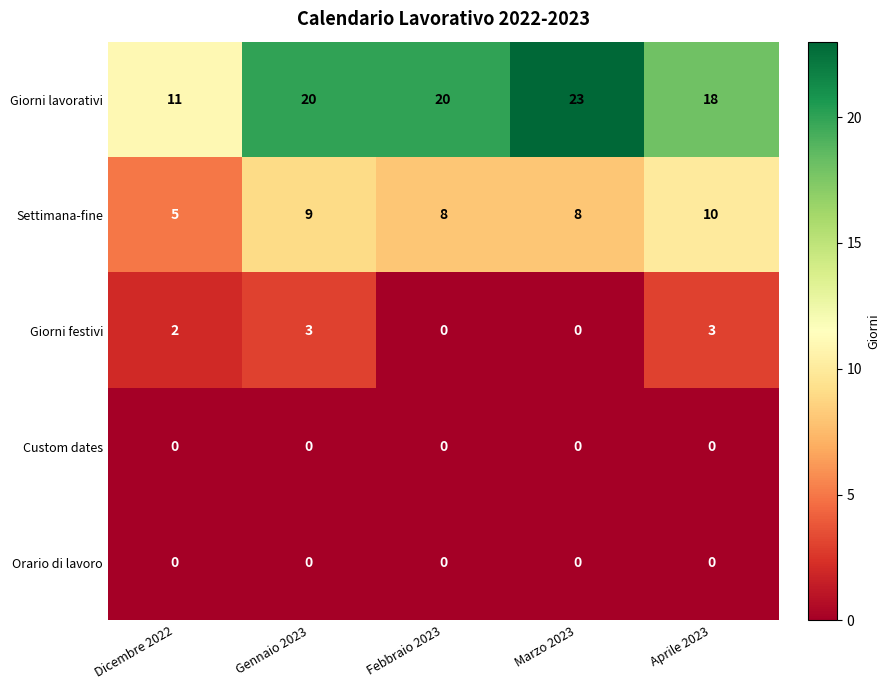

Read the Settimana-fine value at Febbraio 2023.

8